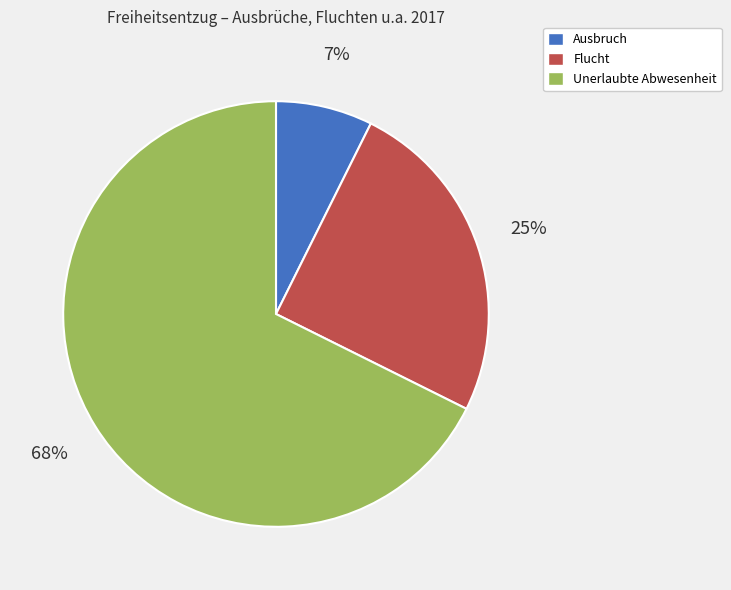

To the nearest percent, what percentage of the pie is Unerlaubte Abwesenheit?

68%